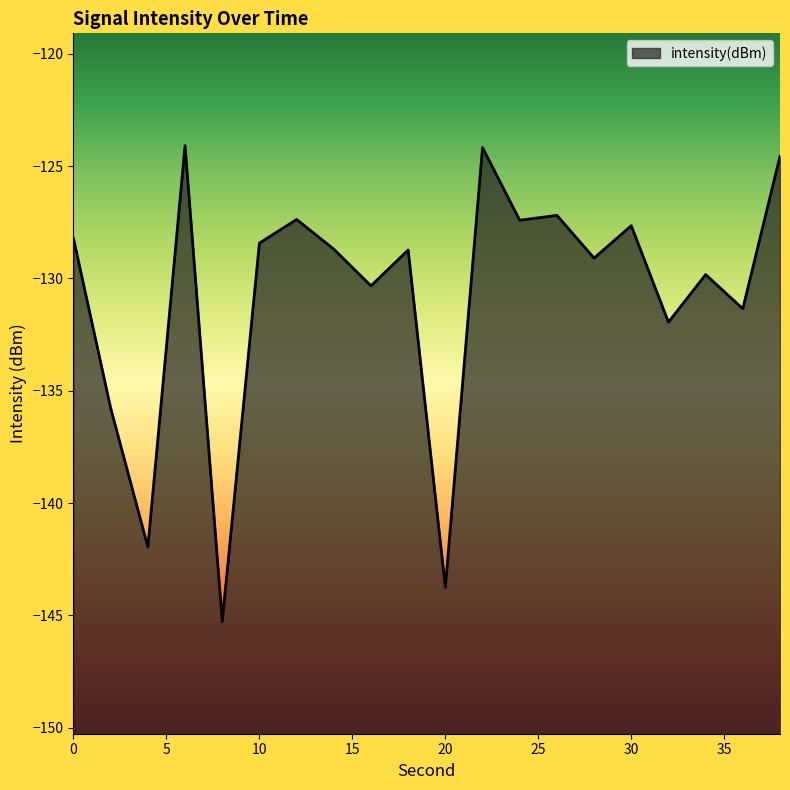

Reading right to left, what are all the values shown in this chart?

-124.6	-131.3	-129.8	-131.9	-127.7	-129.1	-127.2	-127.4	-124.2	-143.7	-128.7	-130.3	-128.7	-127.4	-128.4	-145.3	-124.1	-142.0	-135.8	-128.2